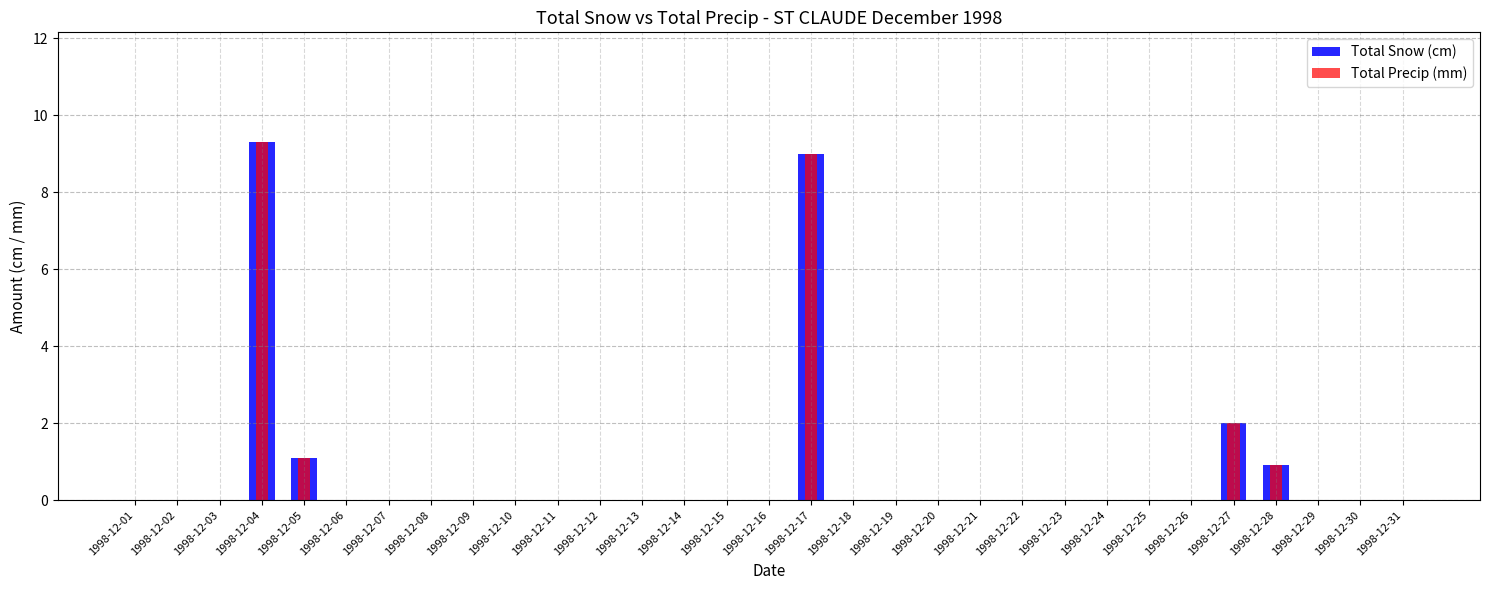

True or false: Total Precip (mm) has a value of 0.0 at 1998-12-31.

True